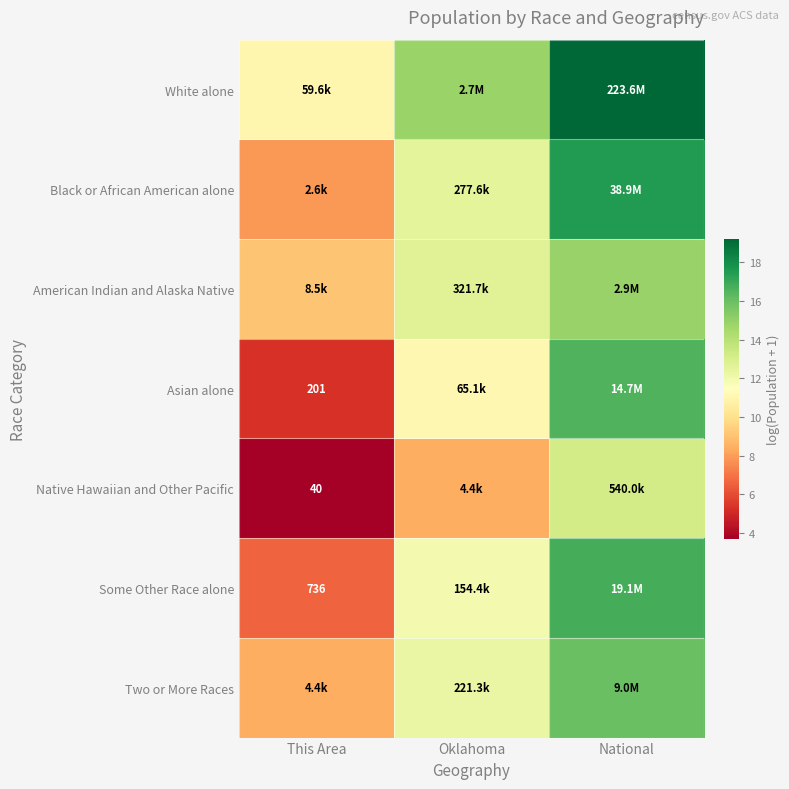

What is the average value of the Native Hawaiian and Other Pacific series?

8.4